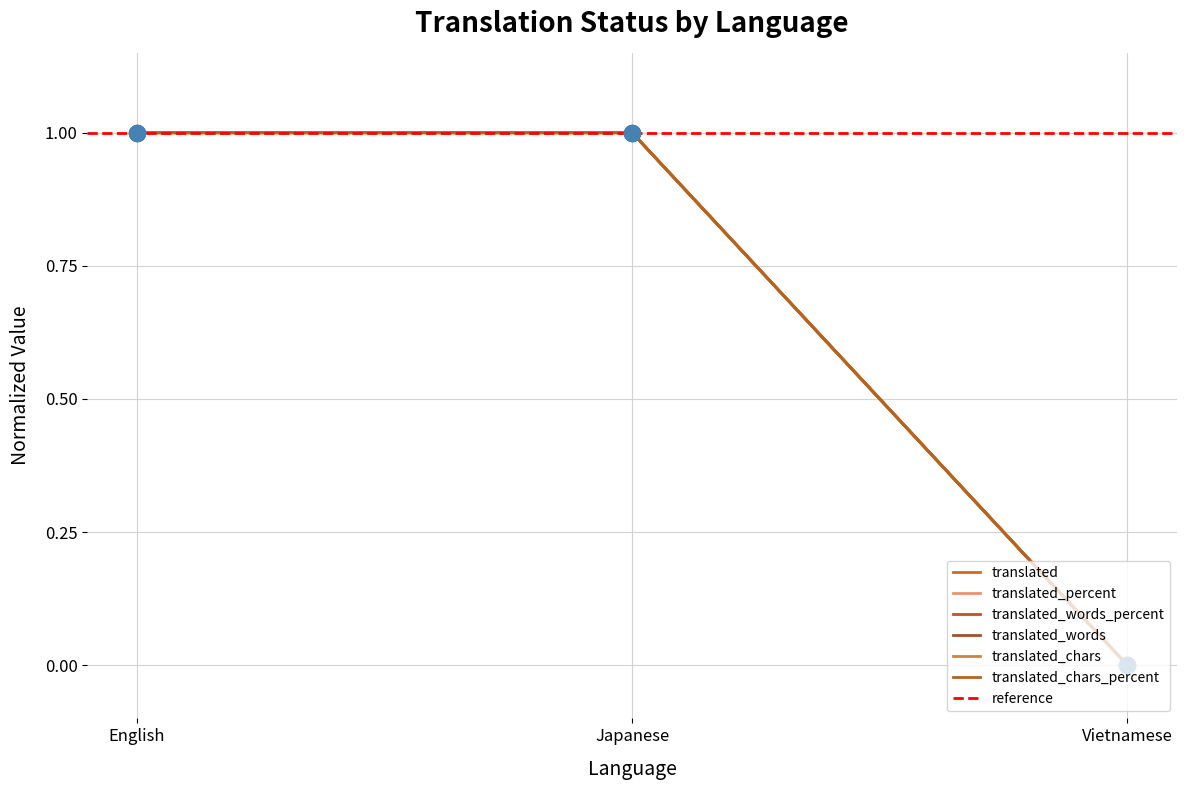

What is the total value across all series at Japanese?

6